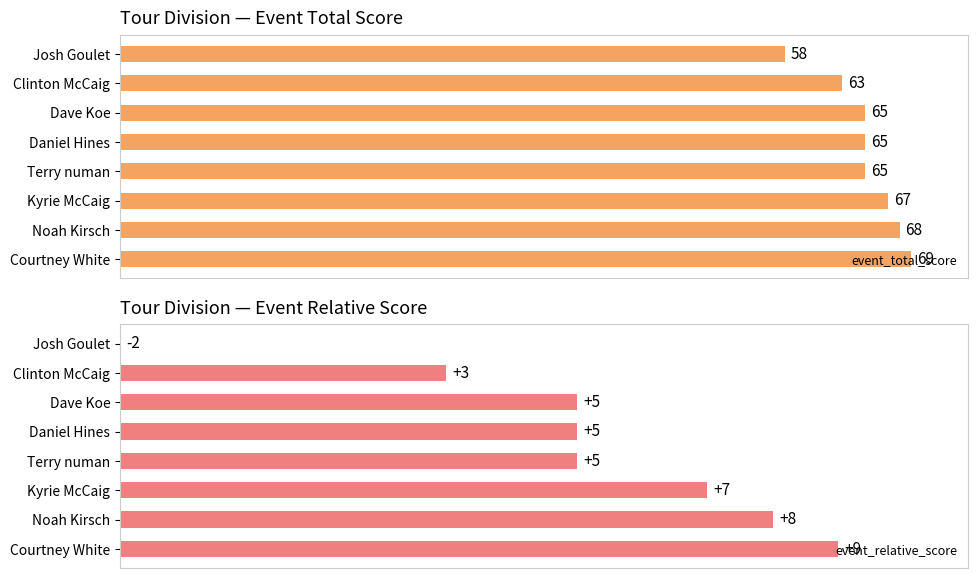

At which label does event_total_score reach its peak?

Courtney White